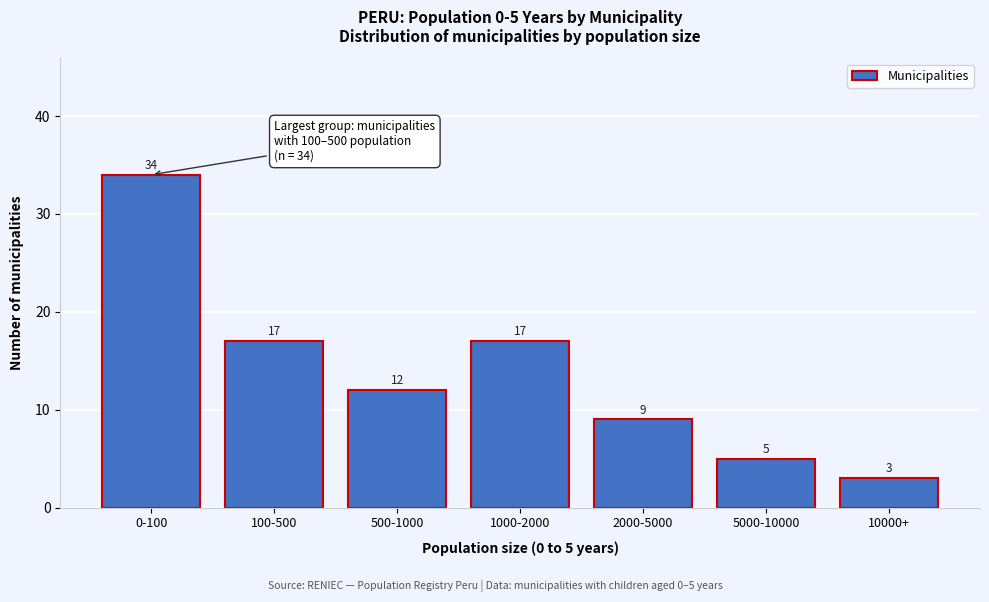

Reading left to right, extract all data points from this chart.

34	17	12	17	9	5	3